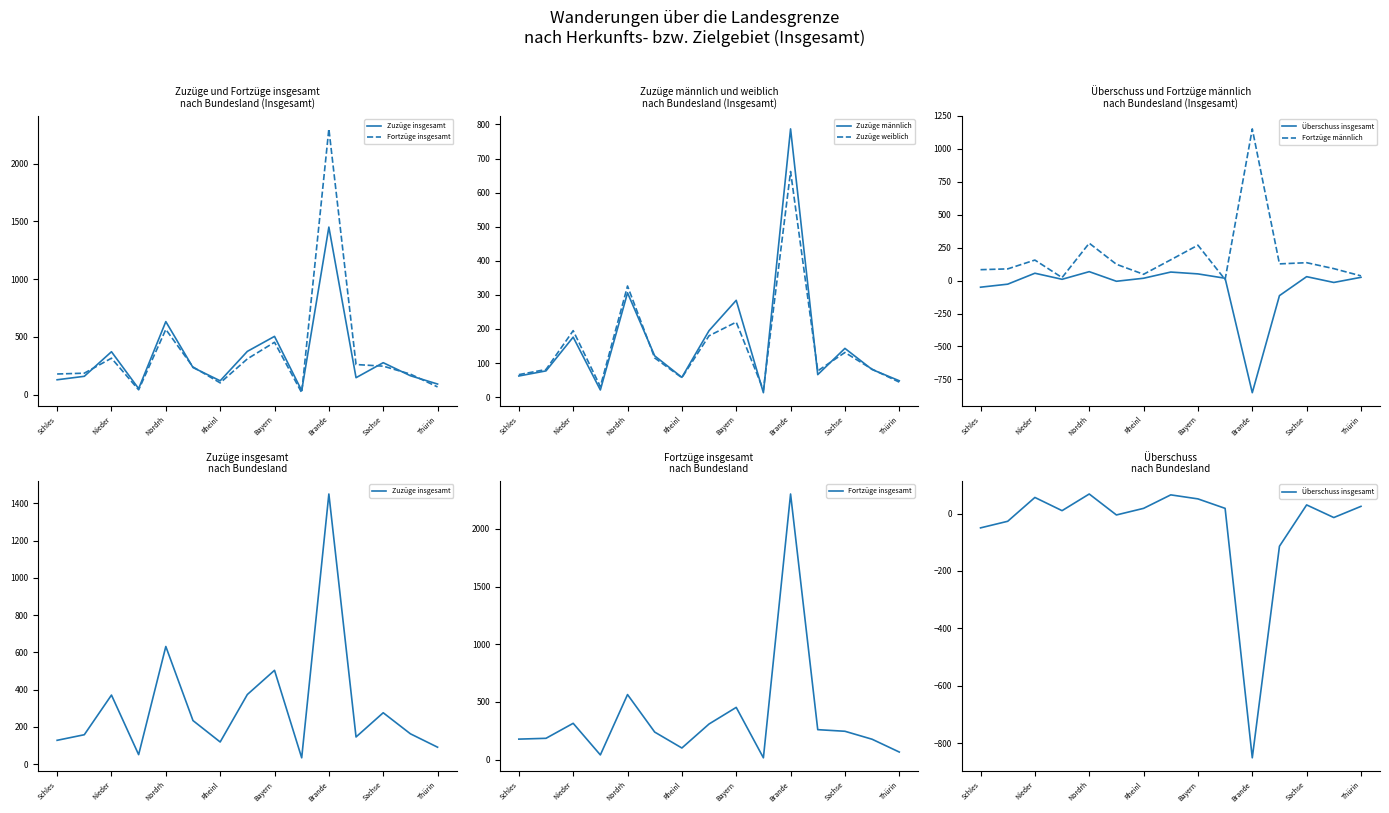

Where is Zuzüge männlich nearest to the value 400?

Nordrh